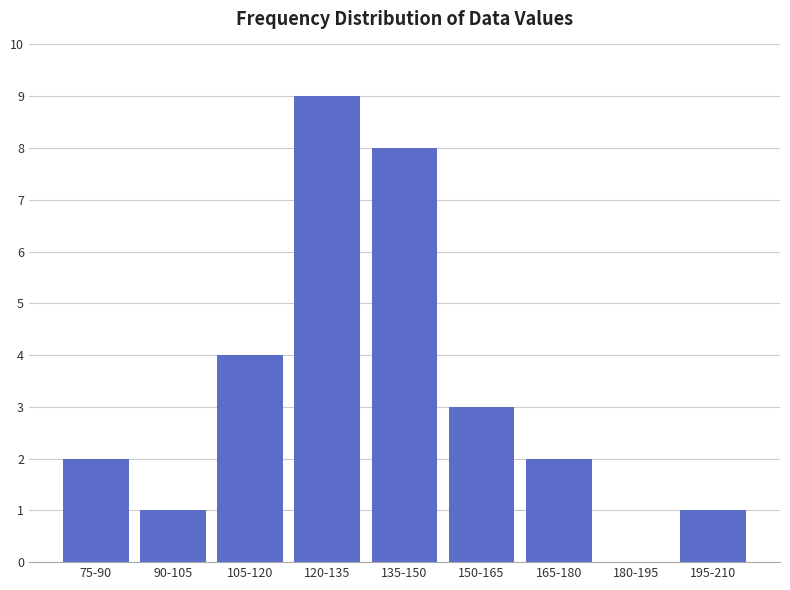

Reading left to right, what are all the values shown in this chart?

75-90=2	90-105=1	105-120=4	120-135=9	135-150=8	150-165=3	165-180=2	180-195=0	195-210=1